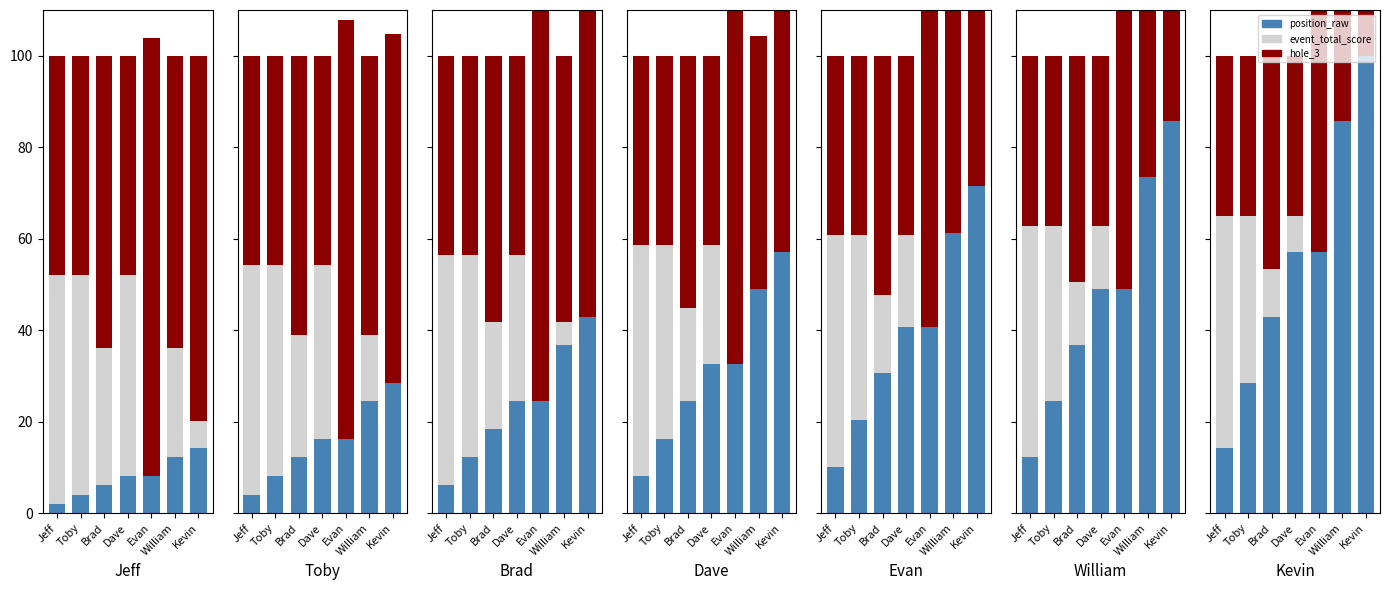

Read the position_raw value at Evan.

57.1